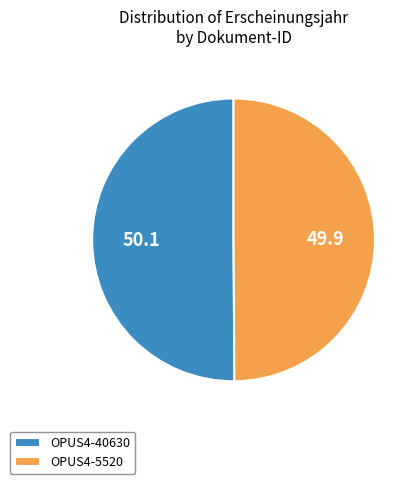

How many segments does this pie chart have?

2